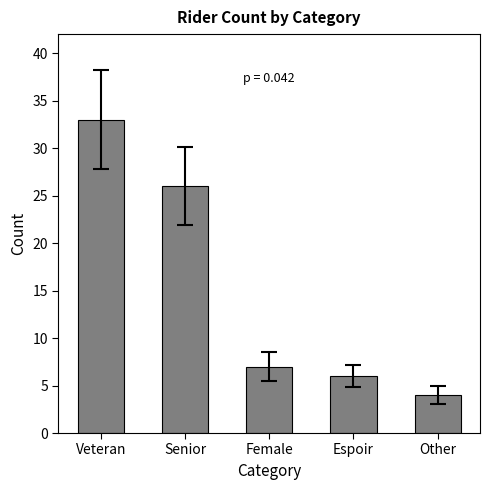

What is the greatest value displayed?

33